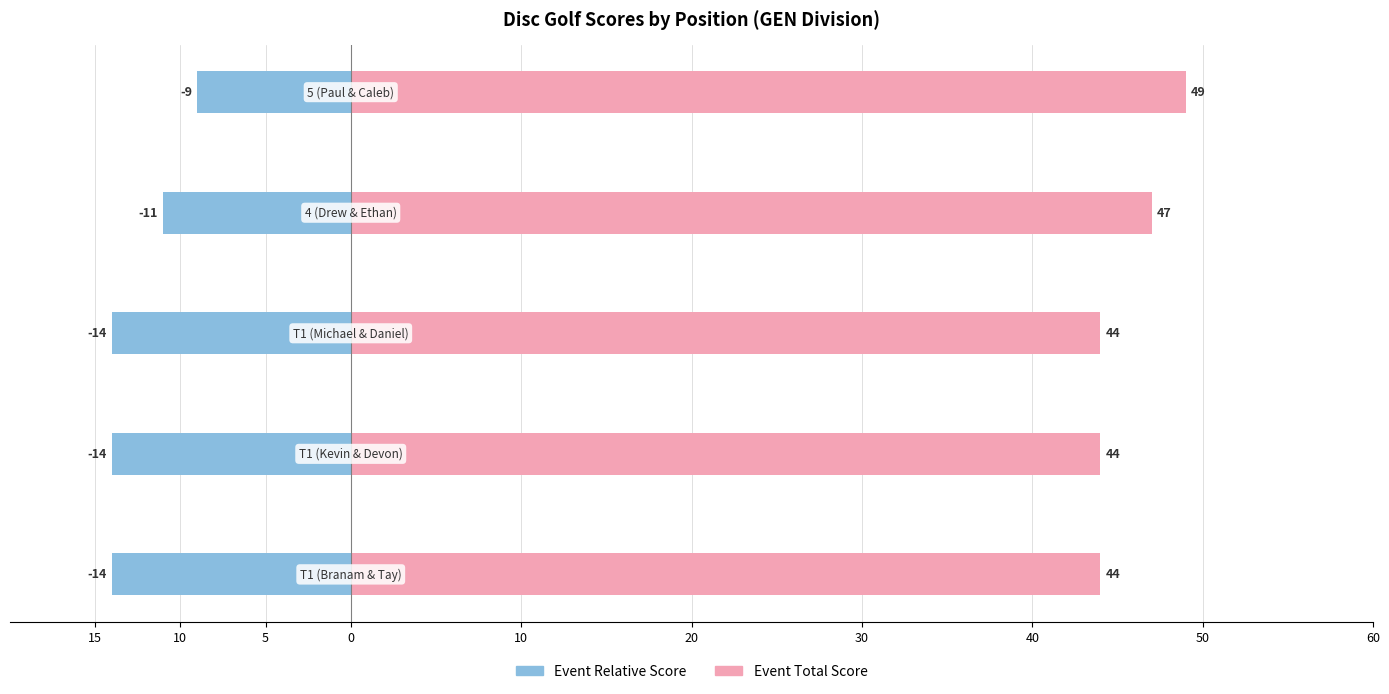

Which series has the largest range (max minus min)?

event_relative_score